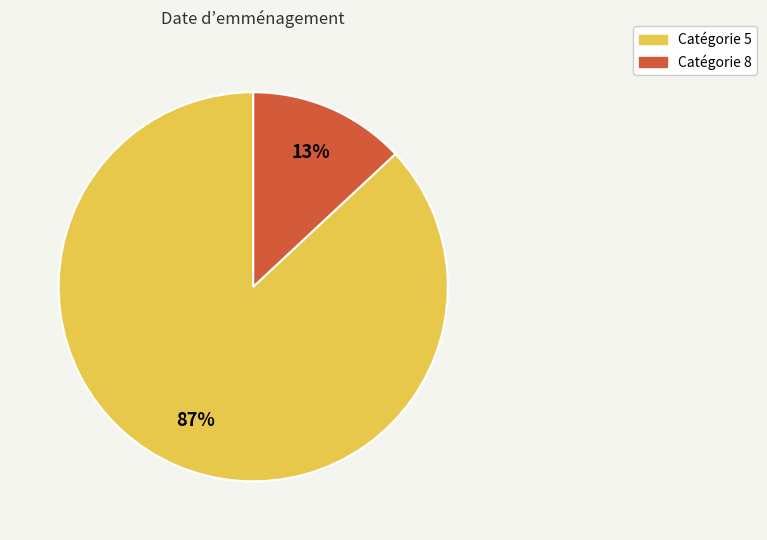

To the nearest percent, what is the difference between the largest and smallest slice percentages?

74%